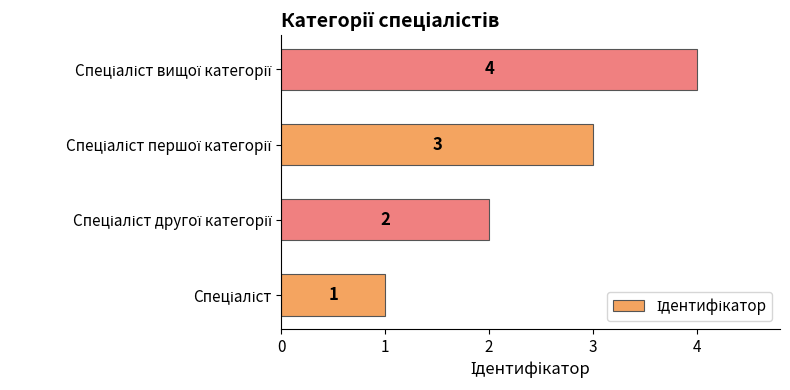

How many values are between 2 and 4?

3